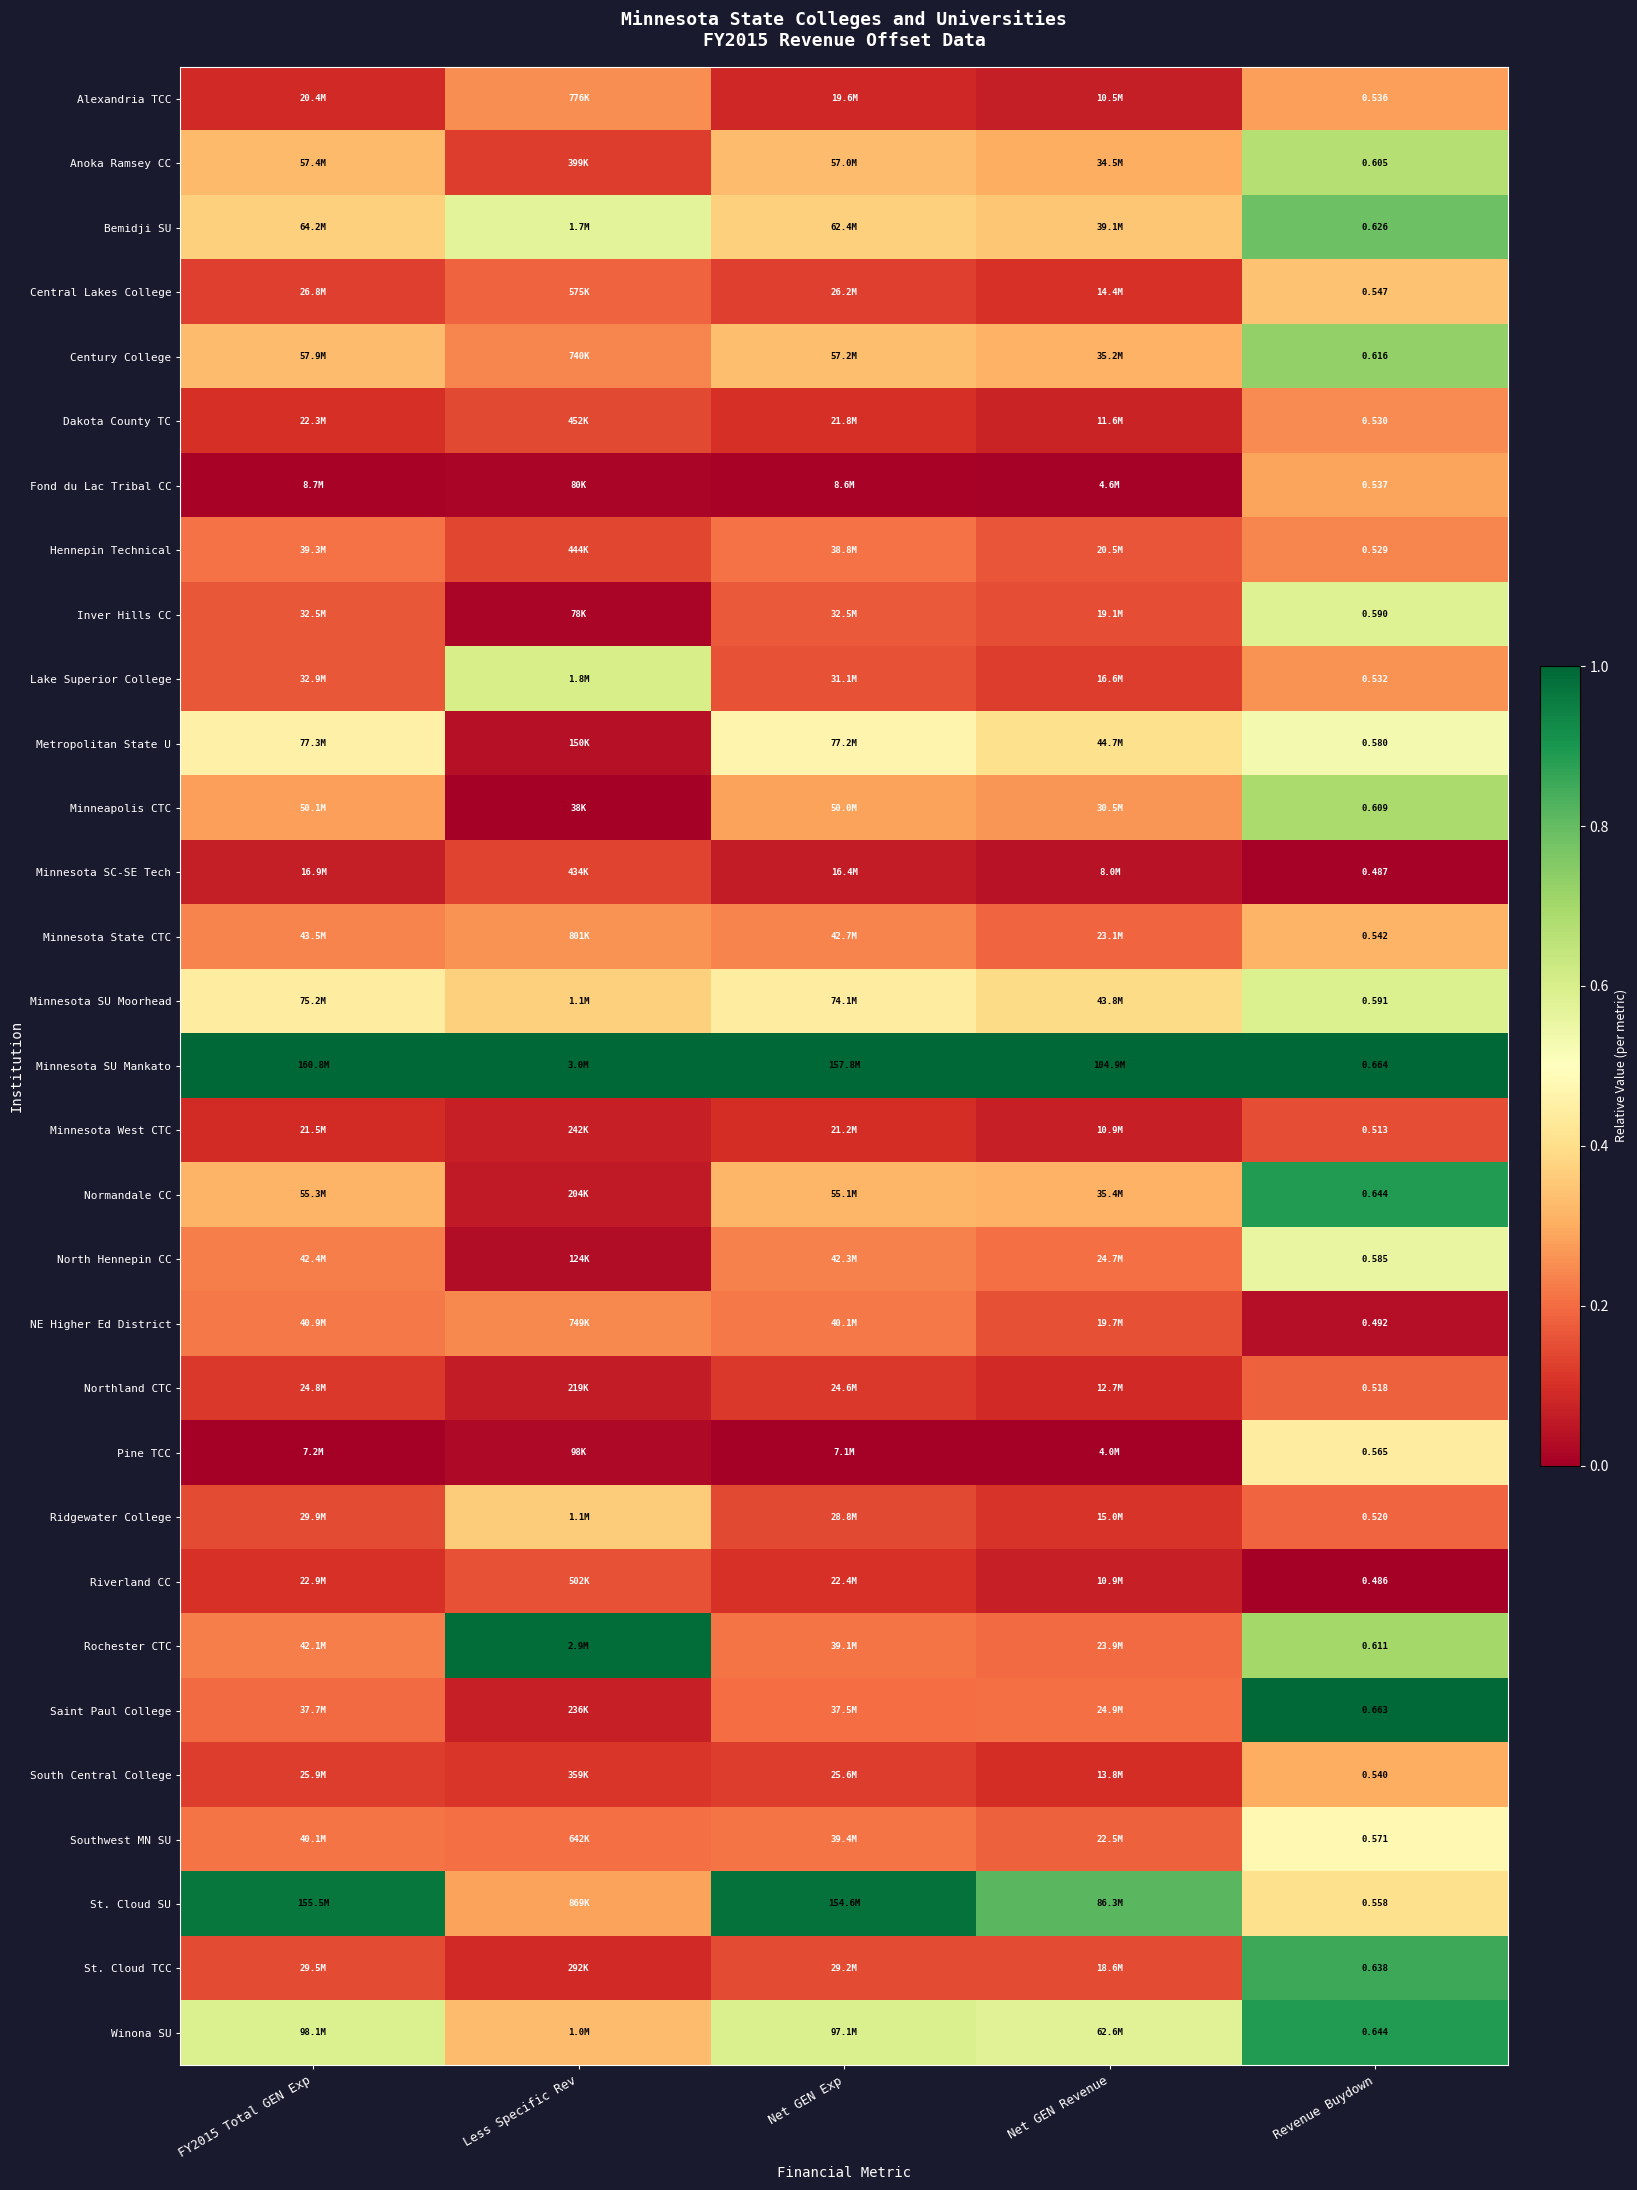

True or false: Minneapolis CTC has a value of 0.3 at Net GEN Revenue.

True